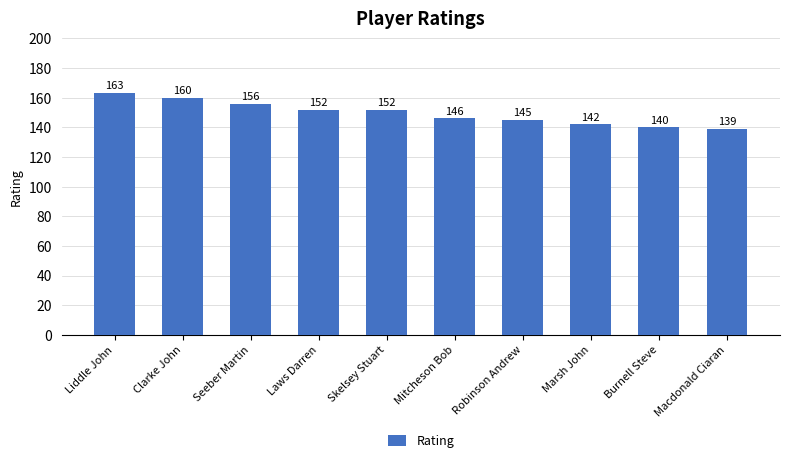

Read the value at Mitcheson Bob, to the nearest 5.

145